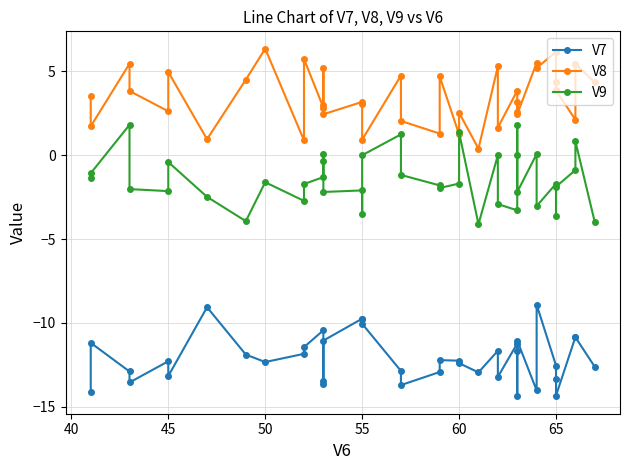

At how many categories does at least one series exceed -5?

39